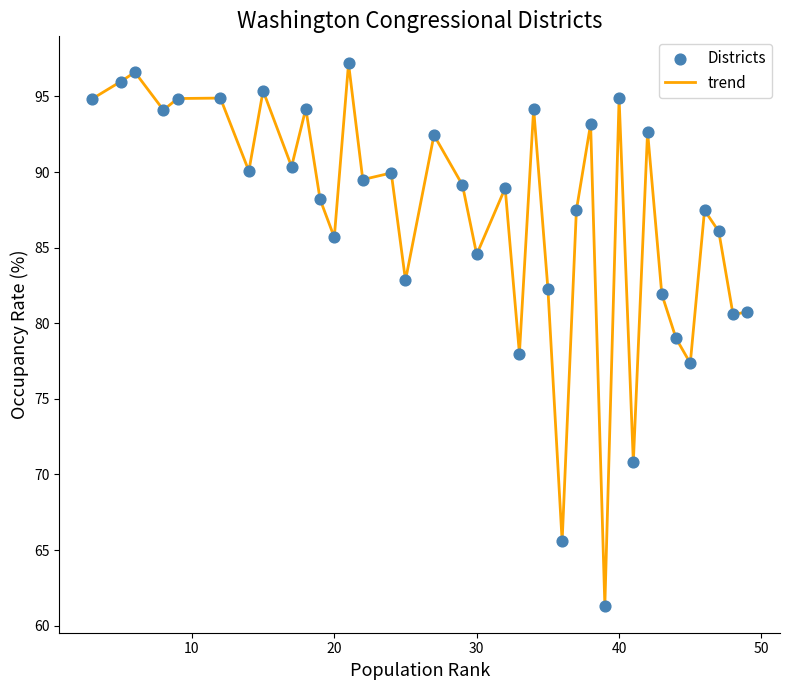

What is the smallest value displayed?

61.3